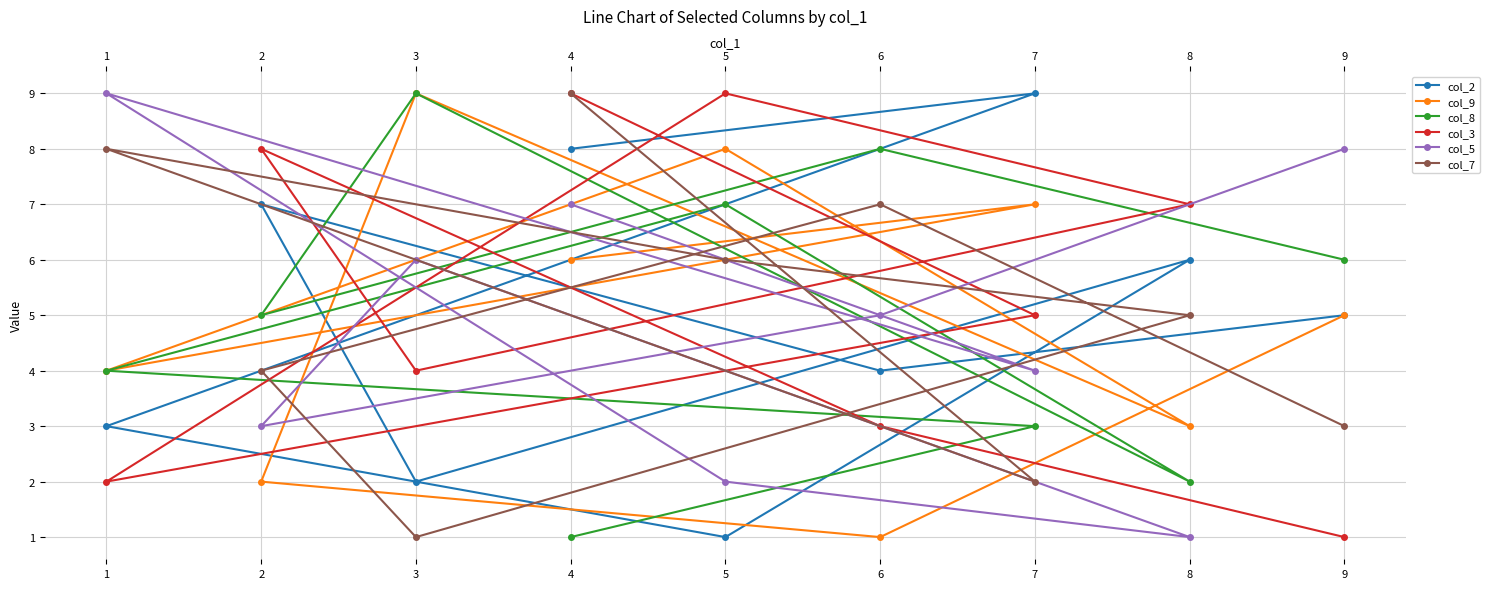

What is the total value across all series at 8?

24